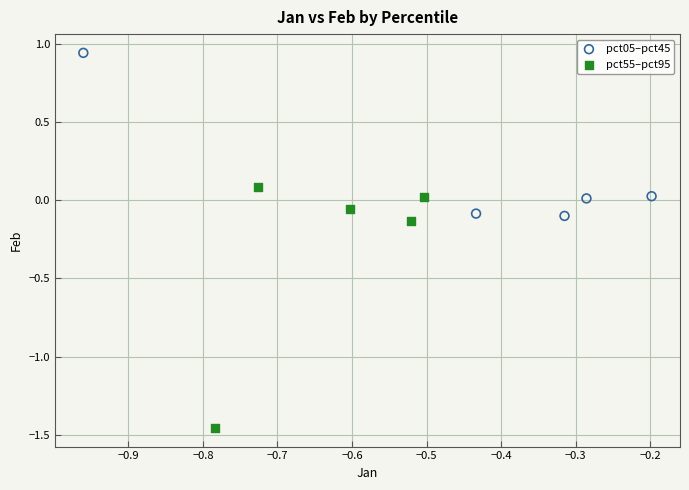

What are all the series names shown in the legend?

pct05–pct45, pct55–pct95